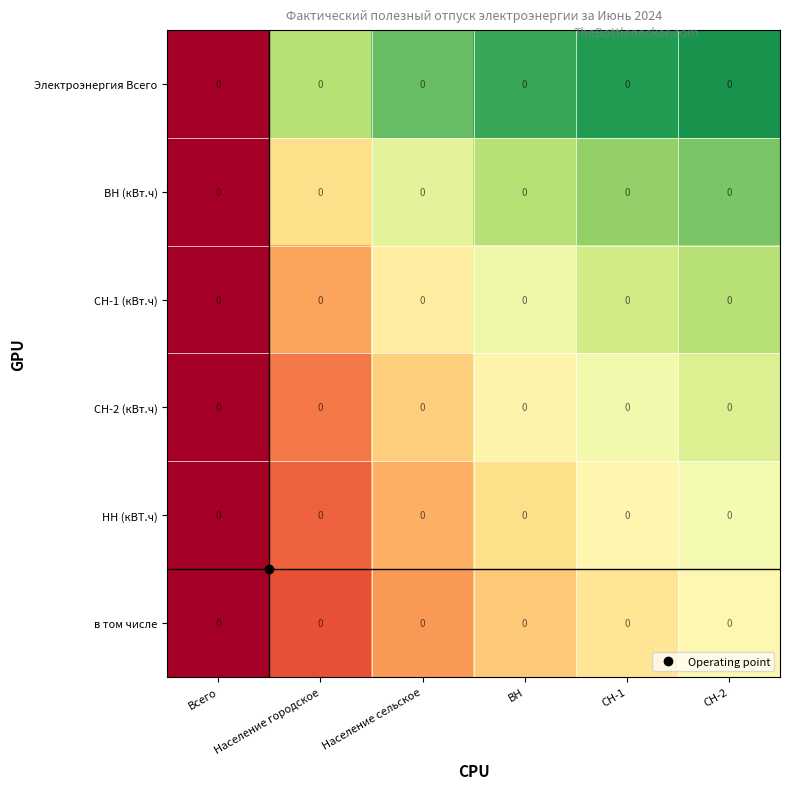

Is it true that ВН (кВт.ч) equals 0.8 at Население сельское?

False